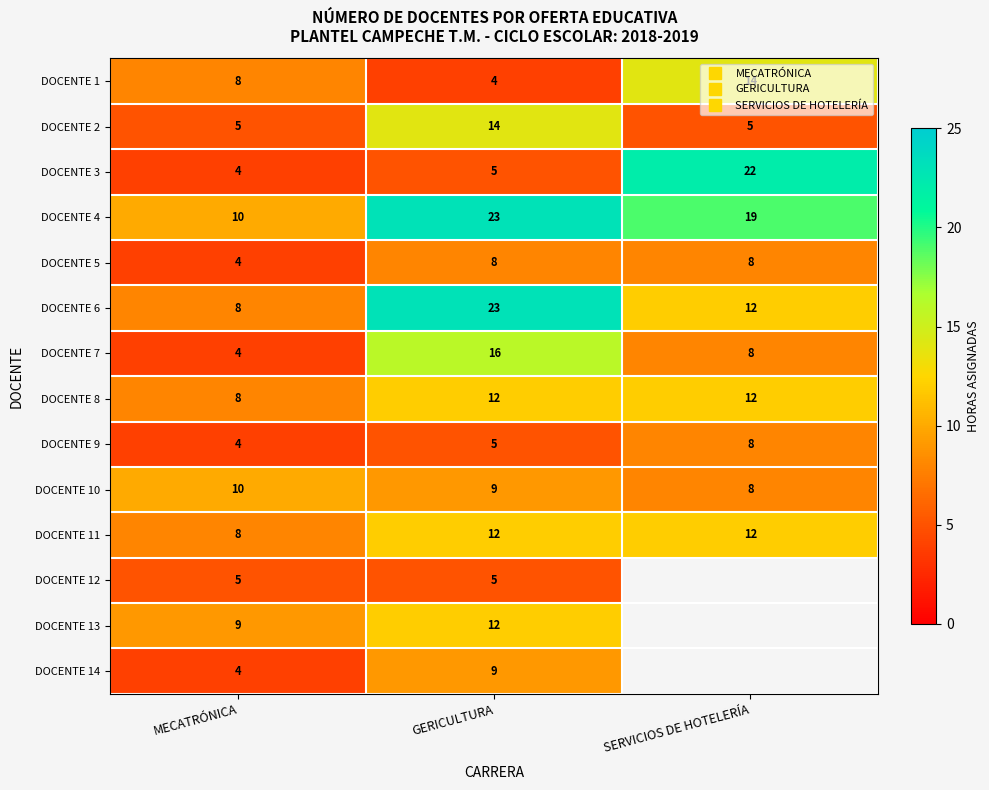

Which label corresponds to the largest value in the chart?

GERICULTURA